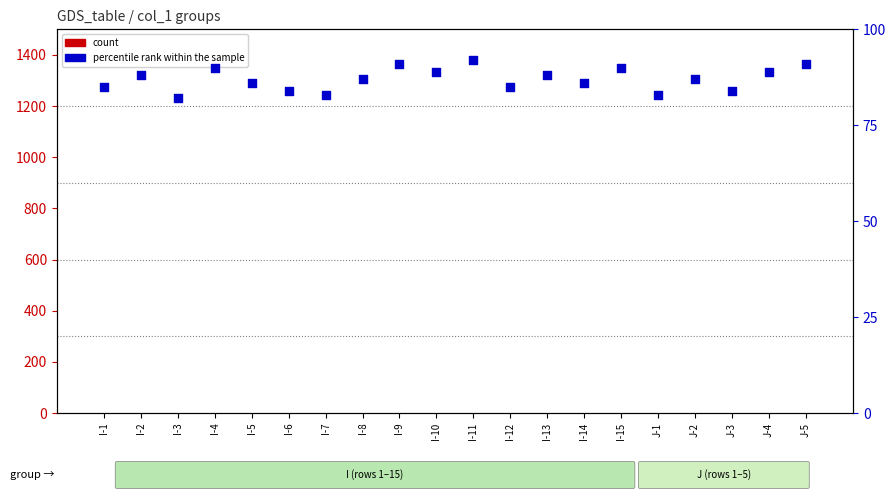

Which series has the largest total across all categories?

percentile rank within the sample